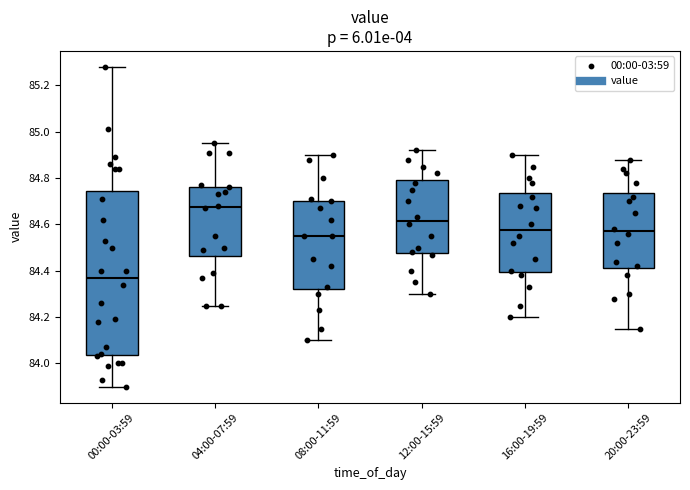

Reading left to right, transcribe this box plot: for each box, give where its median line is, the range the box spans, and where its two whiskers end, as read against the y-axis. The values are not printed on the chart, so give them approximately, as read against the axis.

00:00-03:59: median 84.38, box 84.04 to 84.74, whiskers 83.90 to 85.28
04:00-07:59: median 84.68, box 84.46 to 84.76, whiskers 84.26 to 84.96
08:00-11:59: median 84.56, box 84.32 to 84.70, whiskers 84.10 to 84.90
12:00-15:59: median 84.62, box 84.48 to 84.80, whiskers 84.30 to 84.92
16:00-19:59: median 84.58, box 84.40 to 84.74, whiskers 84.20 to 84.90
20:00-23:59: median 84.58, box 84.42 to 84.74, whiskers 84.16 to 84.88